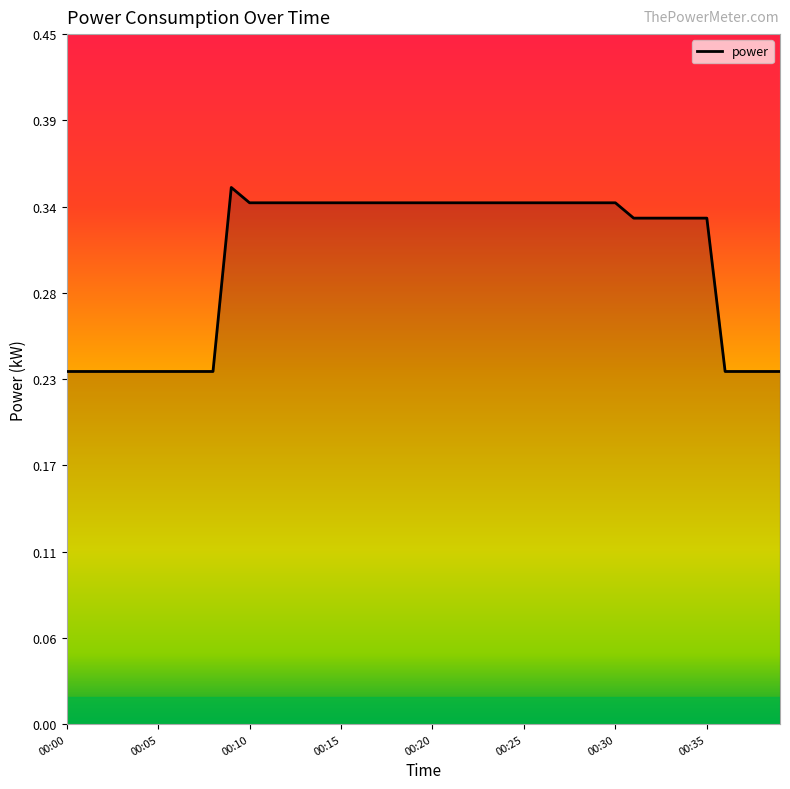

Reading right to left, list all the values displayed in this chart.

00:39=0.2	00:38=0.2	00:37=0.2	00:36=0.2	00:35=0.3	00:34=0.3	00:33=0.3	00:32=0.3	00:31=0.3	00:30=0.3	00:29=0.3	00:28=0.3	00:27=0.3	00:26=0.3	00:25=0.3	00:24=0.3	00:23=0.3	00:22=0.3	00:21=0.3	00:20=0.3	00:19=0.3	00:18=0.3	00:17=0.3	00:16=0.3	00:15=0.3	00:14=0.3	00:13=0.3	00:12=0.3	00:11=0.3	00:10=0.3	00:09=0.3	00:08=0.2	00:07=0.2	00:06=0.2	00:05=0.2	00:04=0.2	00:03=0.2	00:02=0.2	00:01=0.2	00:00=0.2